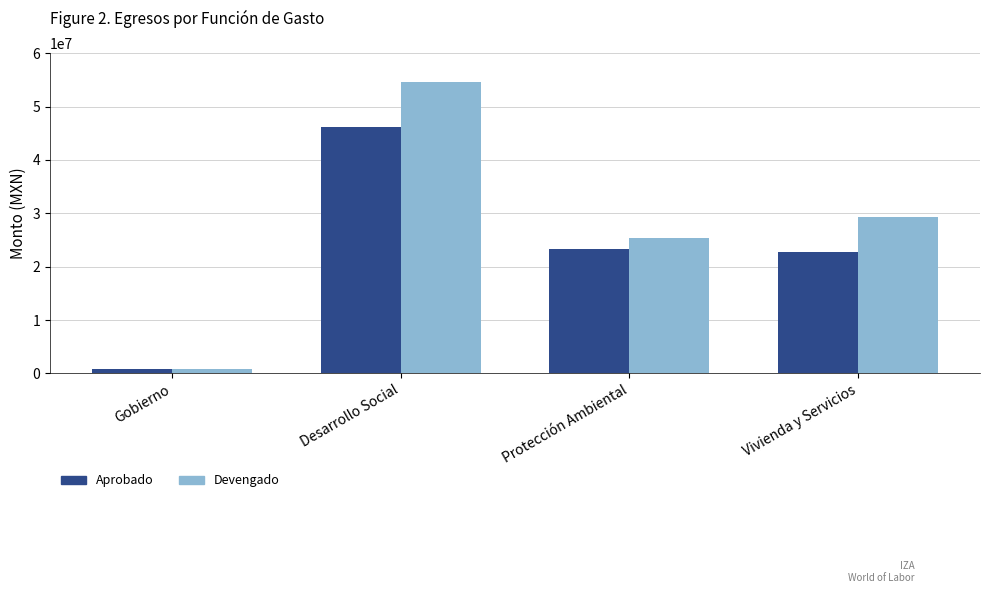

Reading right to left, transcribe all the data shown in this chart.

Aprobado: 22794272.9	23358382.8	46152655.8	890348.1
Devengado: 29299419.0	25325485.4	54624904.5	752387.8